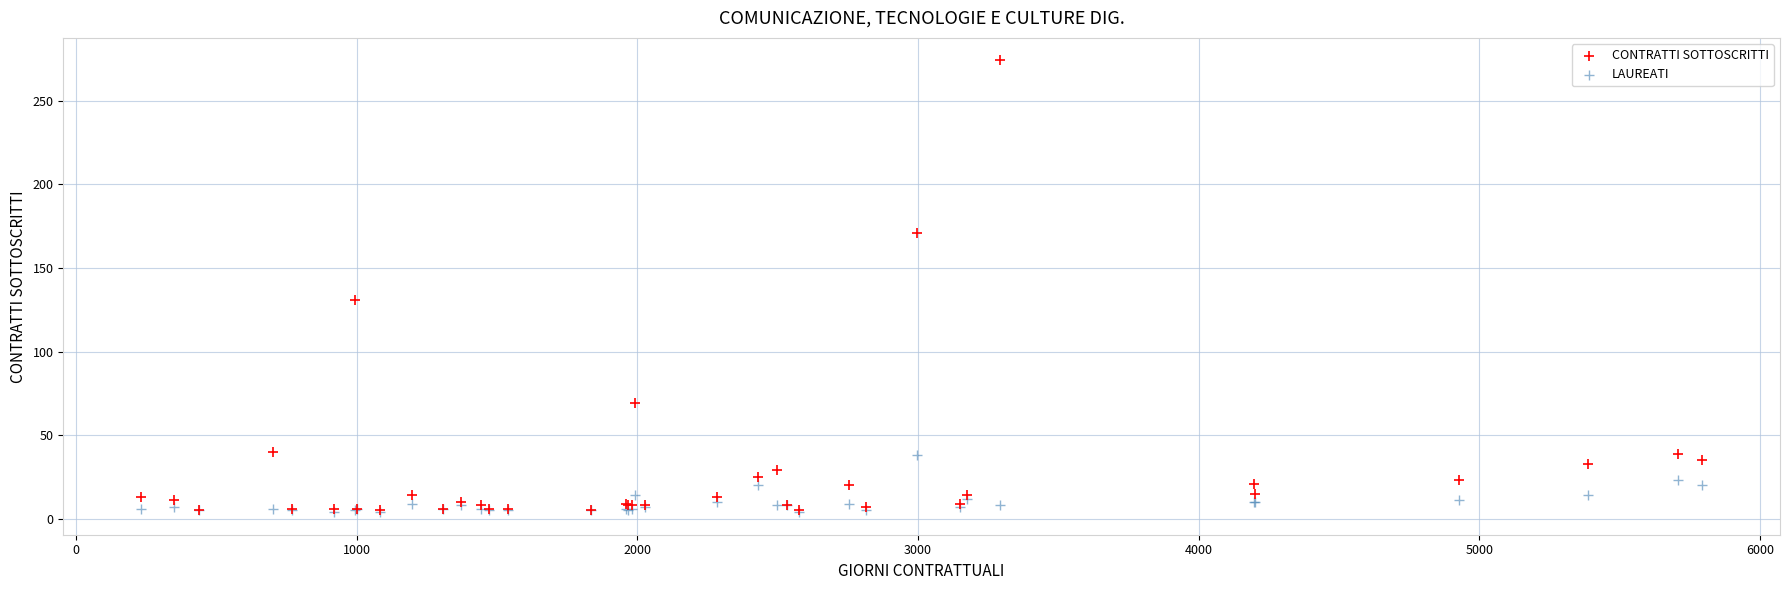

In the CONTRATTI SOTTOSCRITTI series, what Y value is closest to 139?

131